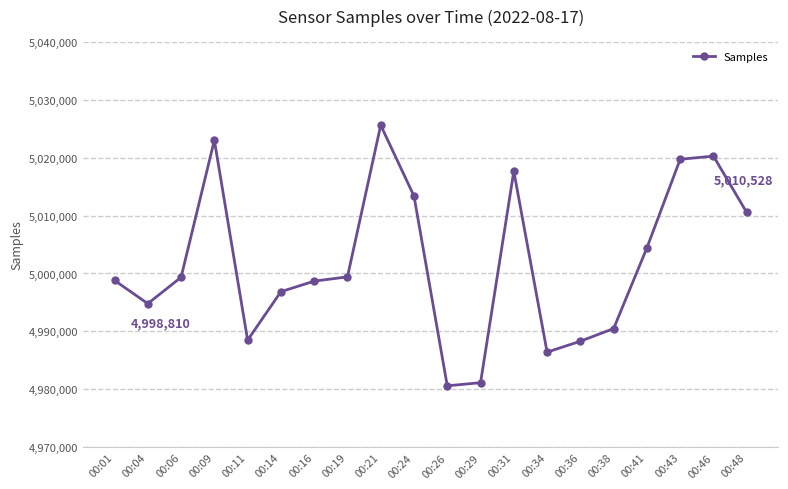

How many points are higher than both their immediate neighbors (excluding endpoints)?

4